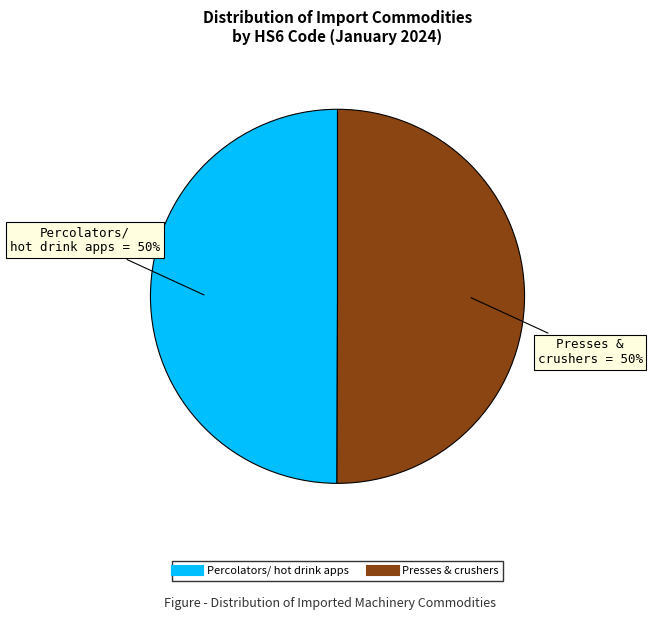

To the nearest percent, what is the average slice percentage?

50%